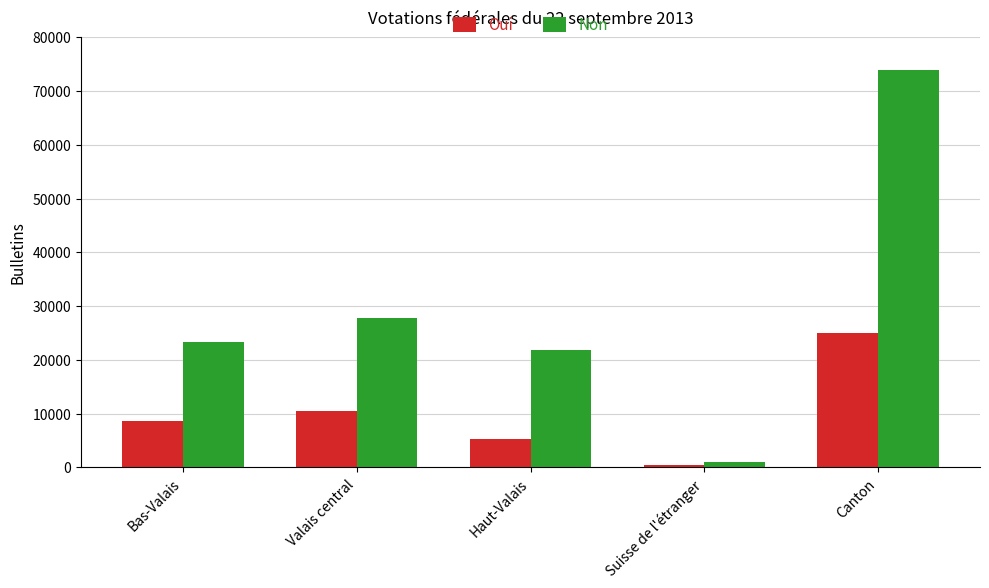

What is the spread (max minus min) of values at Valais central?

17392